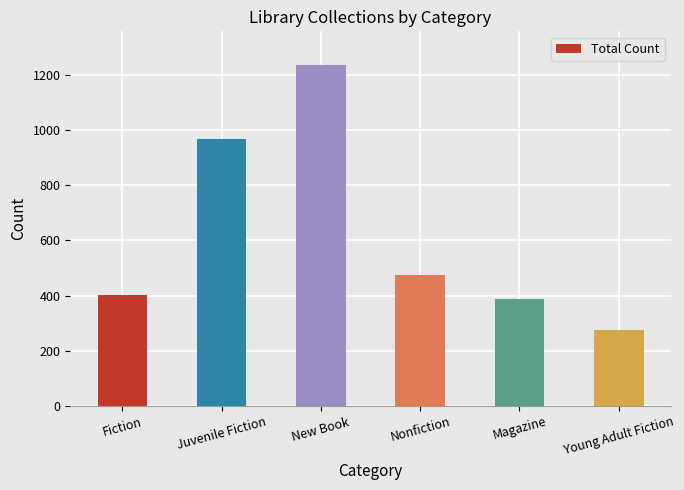

What position from the left is Nonfiction?

4